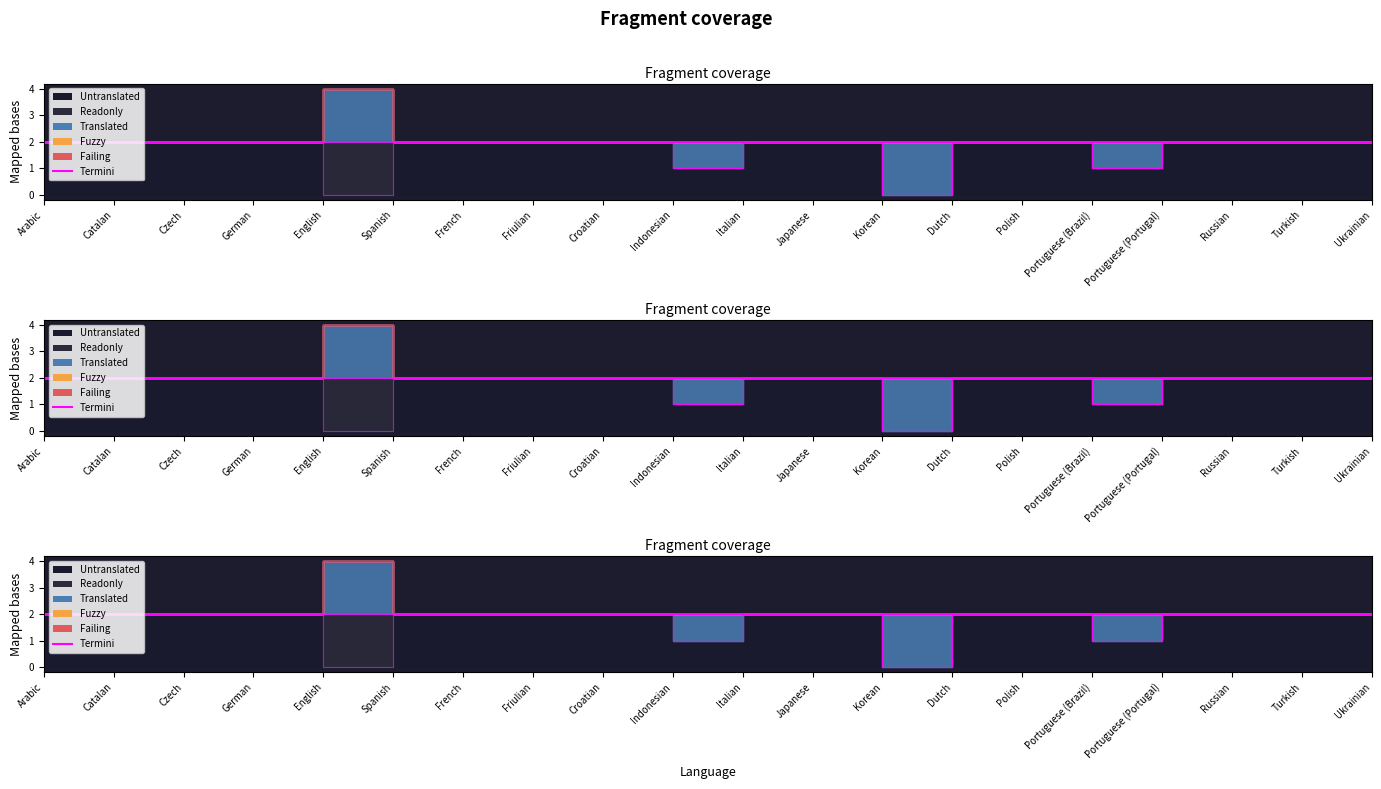

List the labels in order of value, largest first.

English, Arabic, Catalan, Czech, German, Spanish, French, Friulian, Croatian, Indonesian, Italian, Japanese, Korean, Dutch, Polish, Portuguese (Brazil), Portuguese (Portugal), Russian, Turkish, Ukrainian